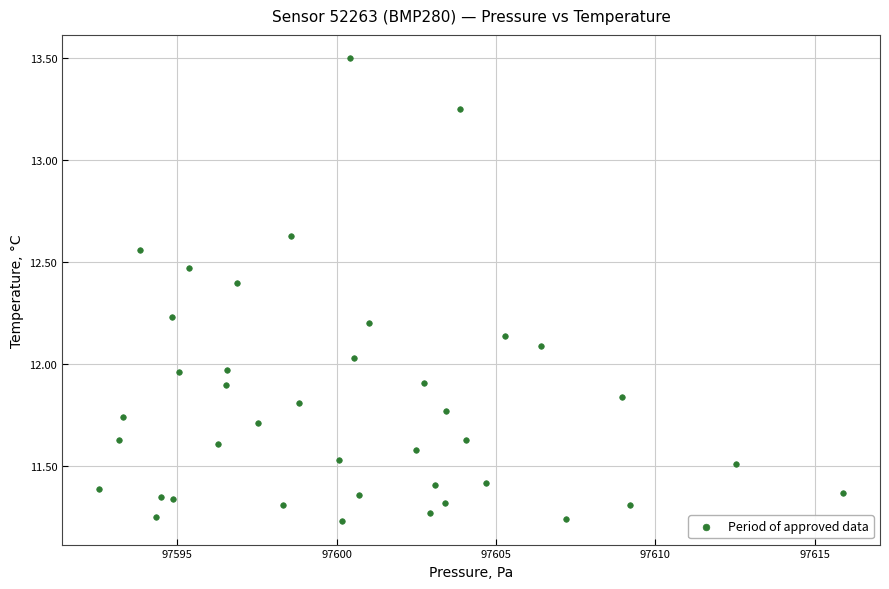

What is the range of Y values (max minus min)?

2.3